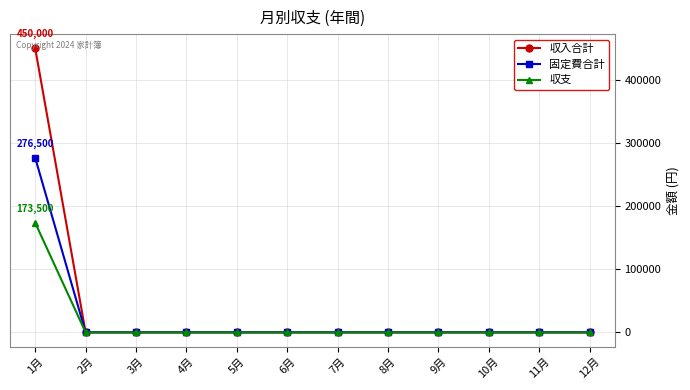

Which series has the largest range (max minus min)?

収入合計